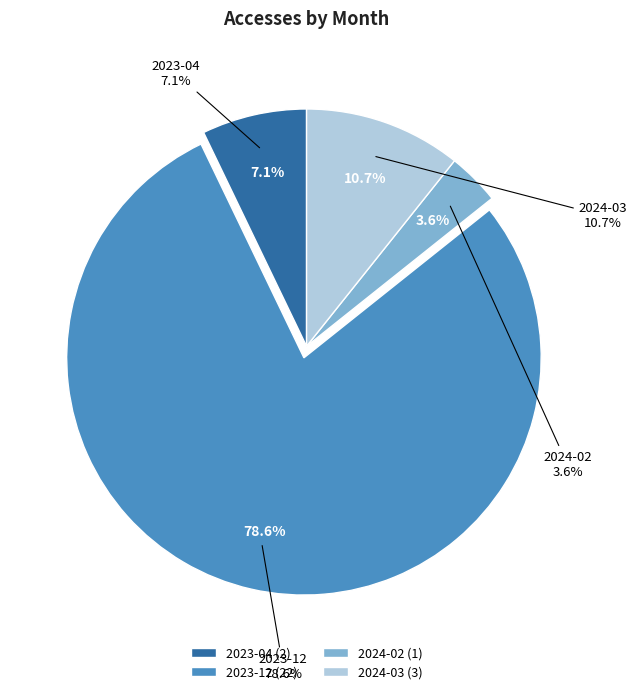

Is it true that 2023-04 is 7% of the pie?

True